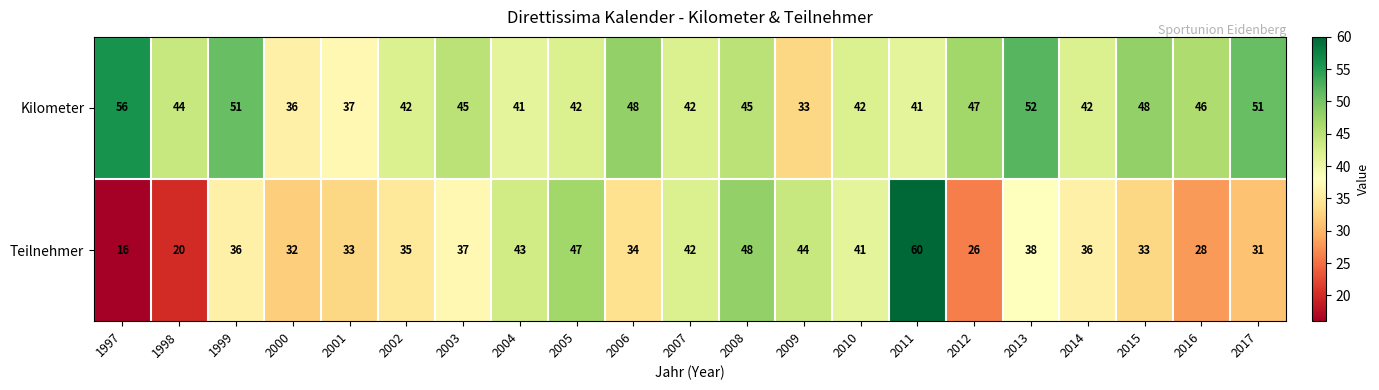

The value of Teilnehmer at 2015 is 49. True or false?

False